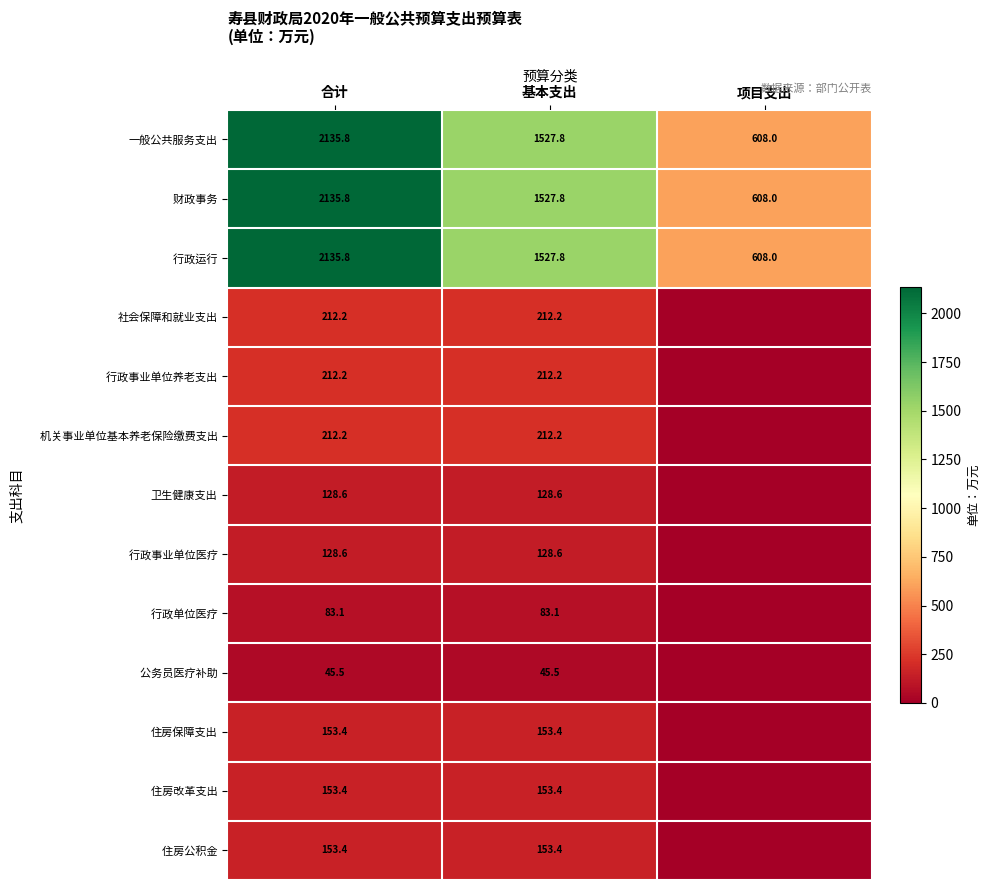

What is the total value across all series at 基本支出?

6066.0